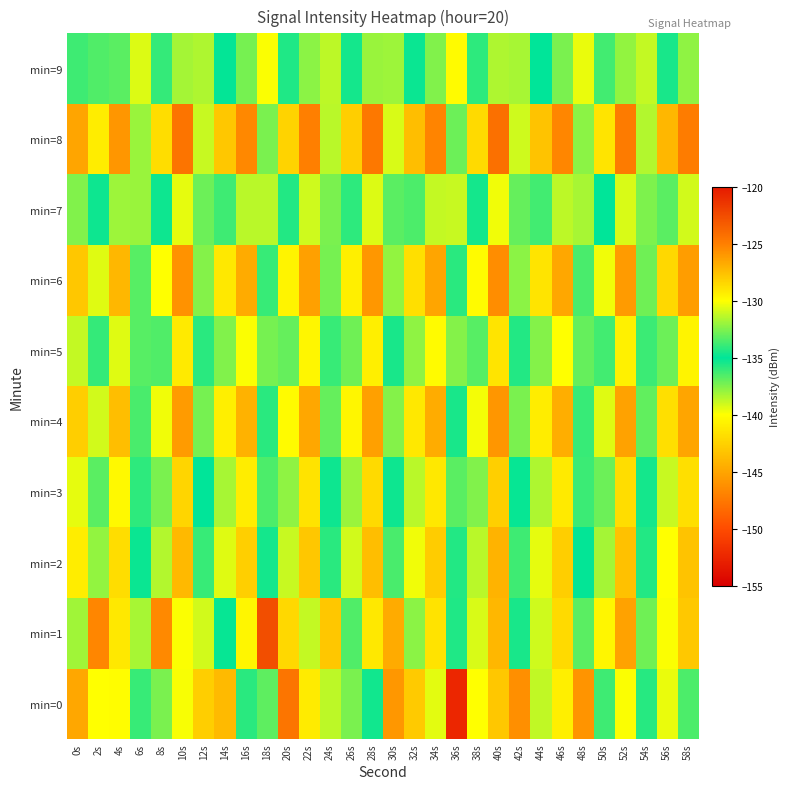

What is the total value across all series at 54s?

-1346.7